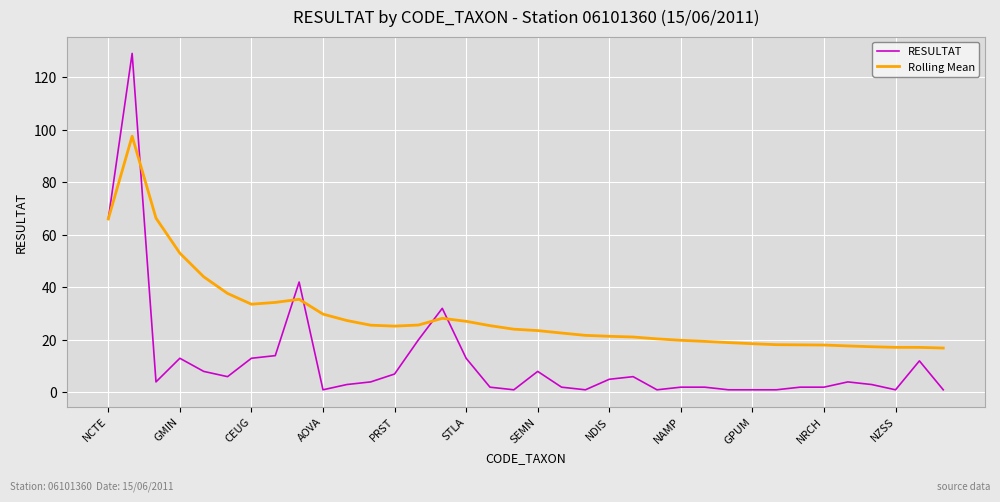

What is the maximum value shown in the chart?

129.0